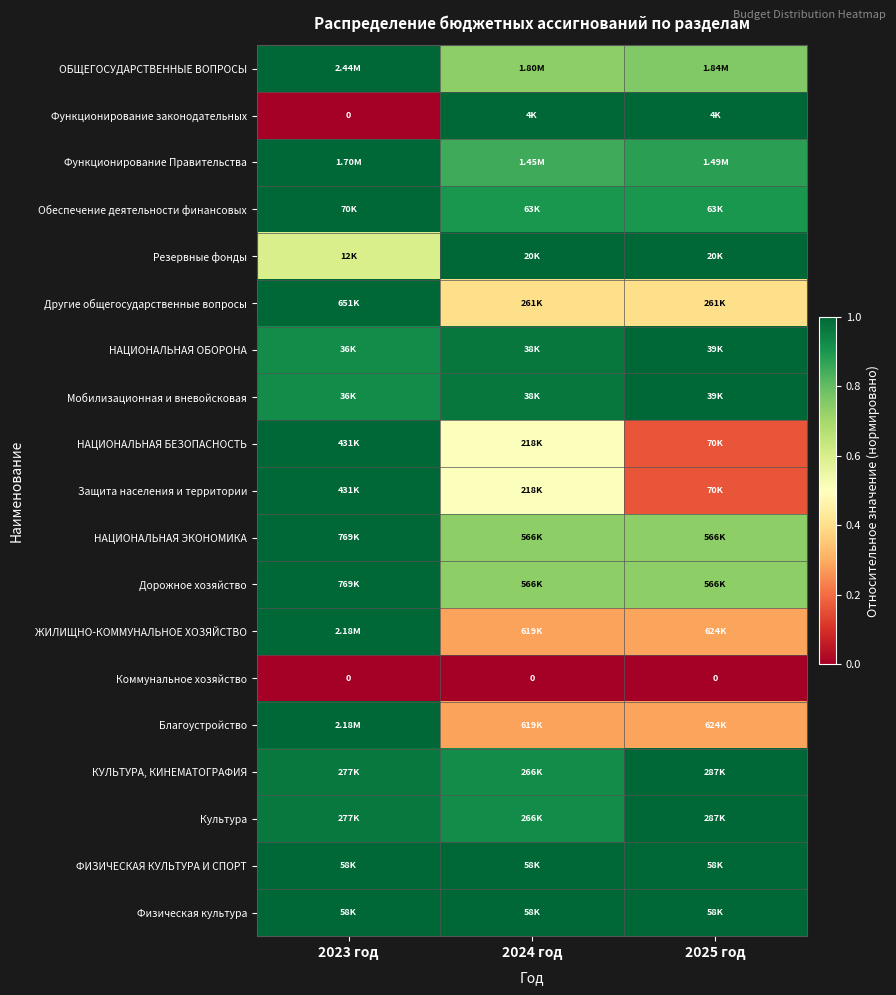

How many data points does each series have?

3